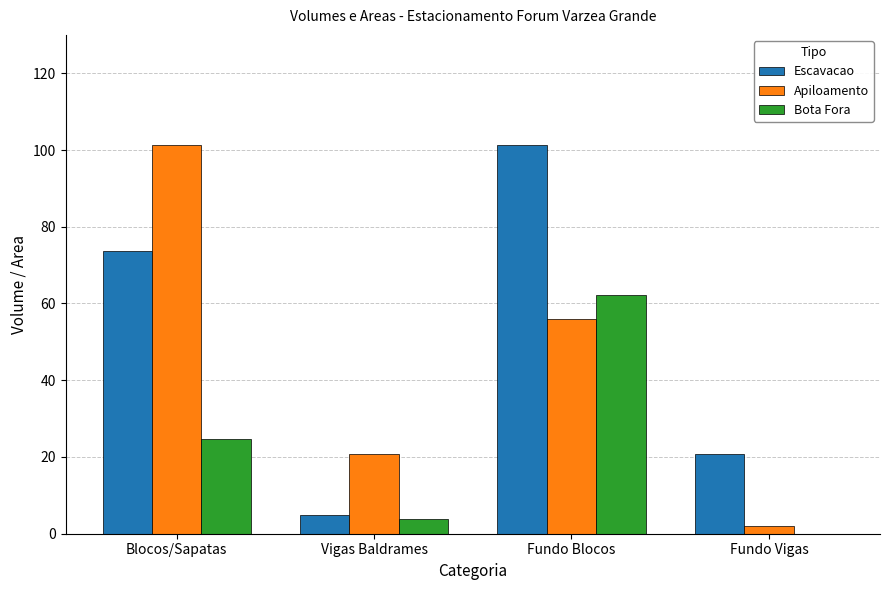

Is the value of Apiloamento at Fundo Vigas greater than the value of Escavacao at Blocos/Sapatas?

No